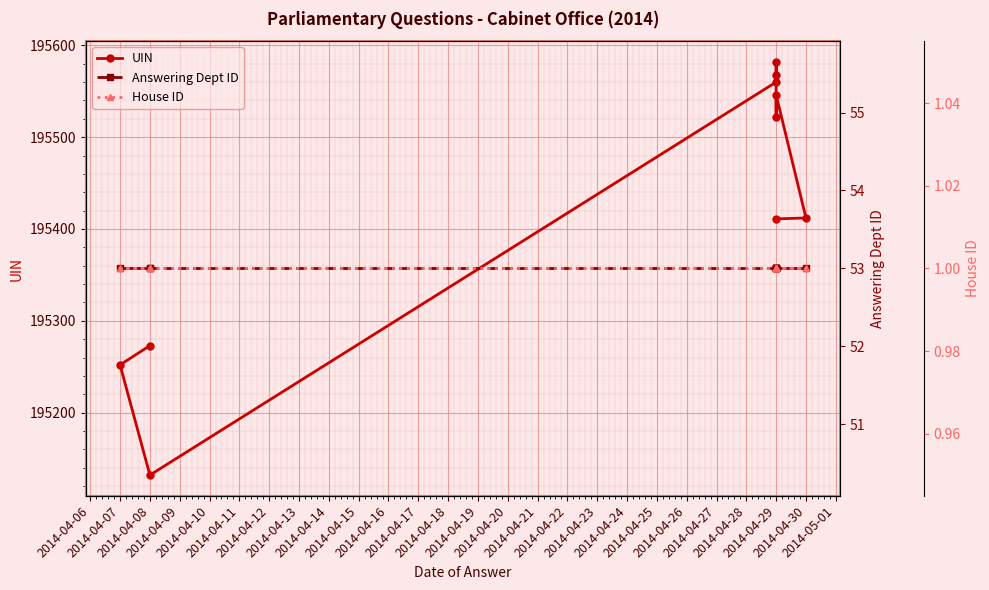

True or false: House ID and Answering Dept ID intersect in this chart.

False